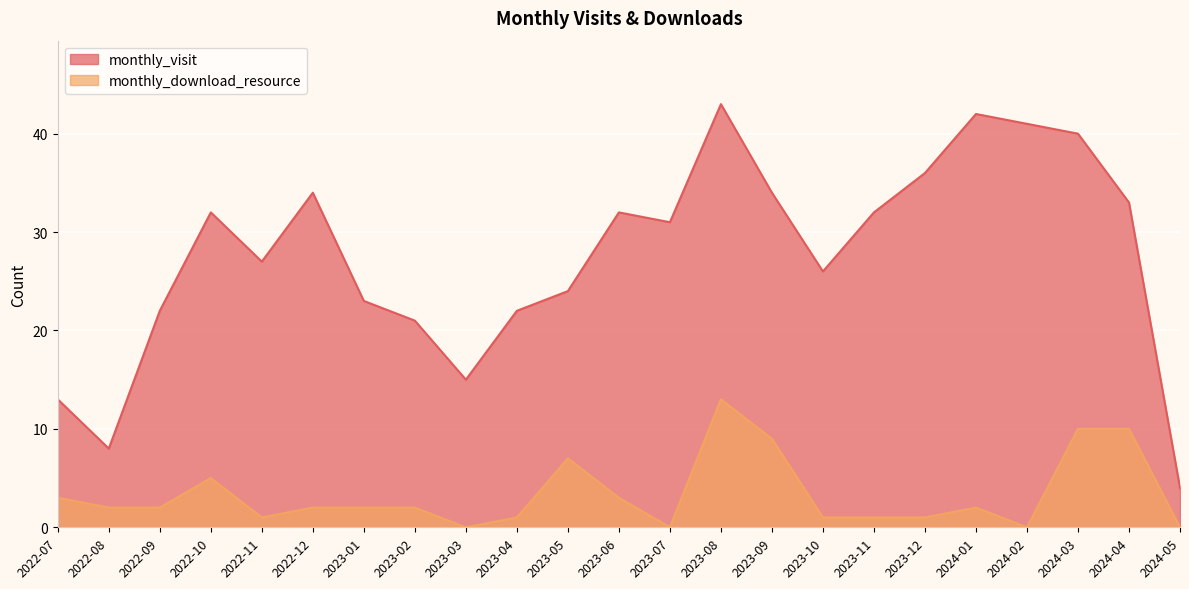

The value of monthly_download_resource at 2023-11 is 1. True or false?

False